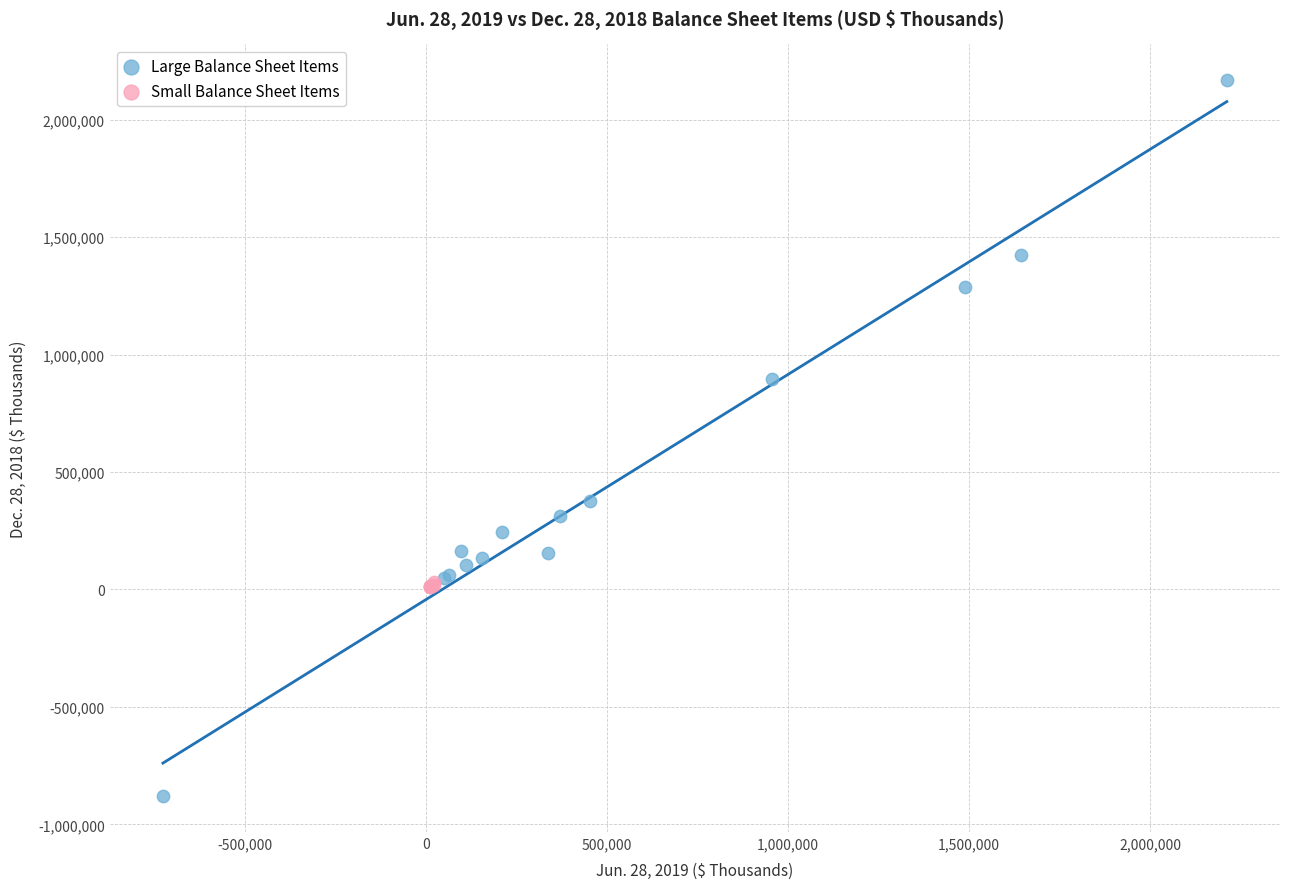

Which series has the largest Y range (max minus min)?

Large Balance Sheet Items